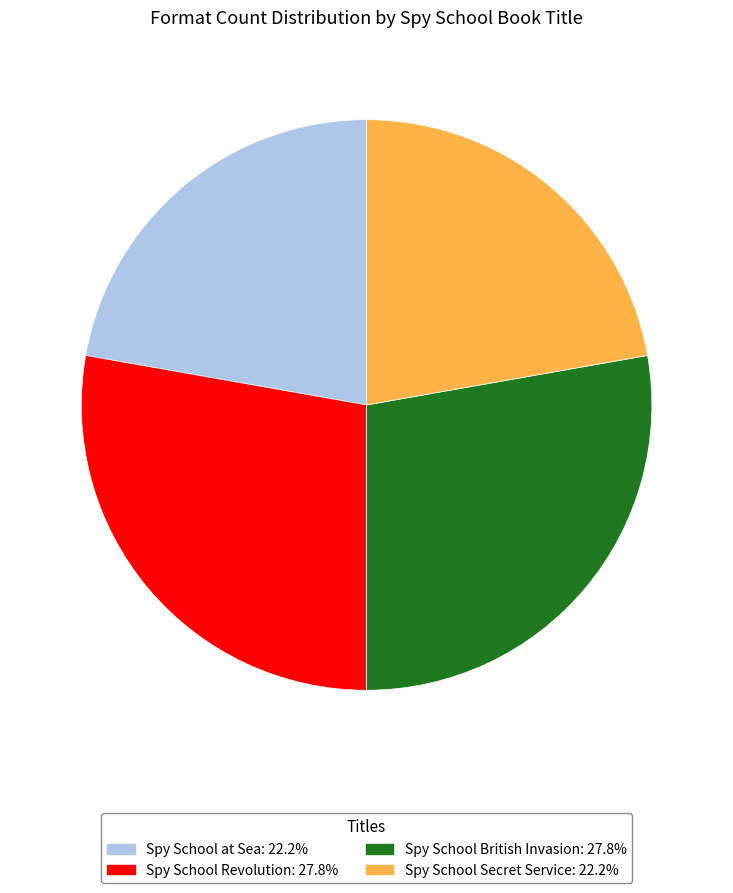

Count the number of slices in the pie.

4